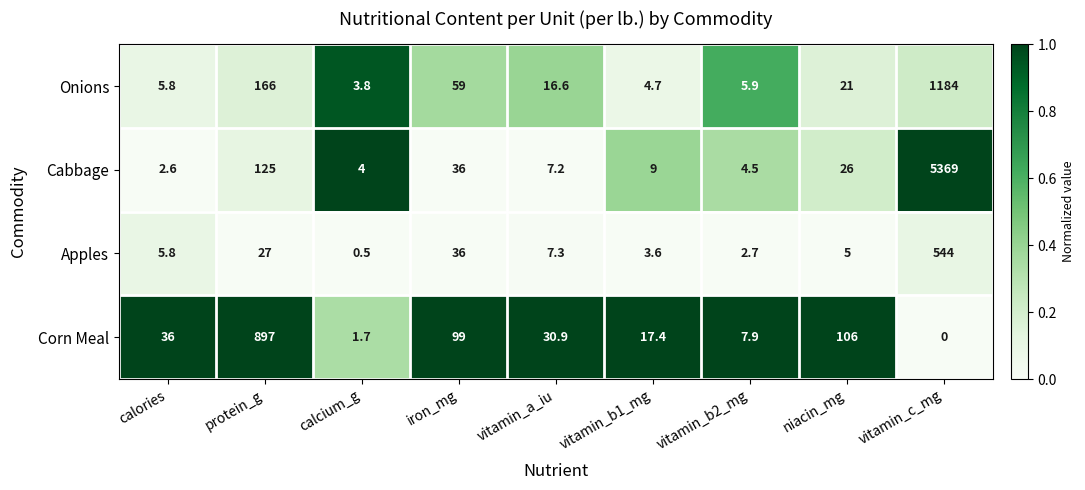

At which label does Apples first exceed 5?

calories